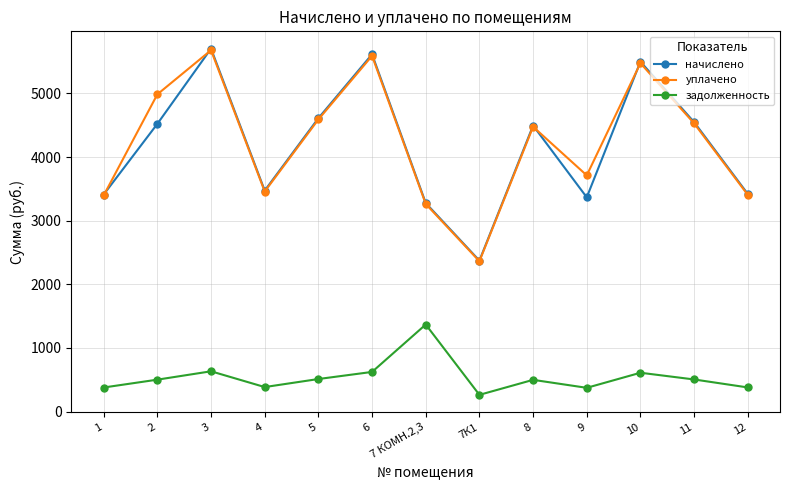

What is the difference between the highest and lowest values at 1?

3032.1